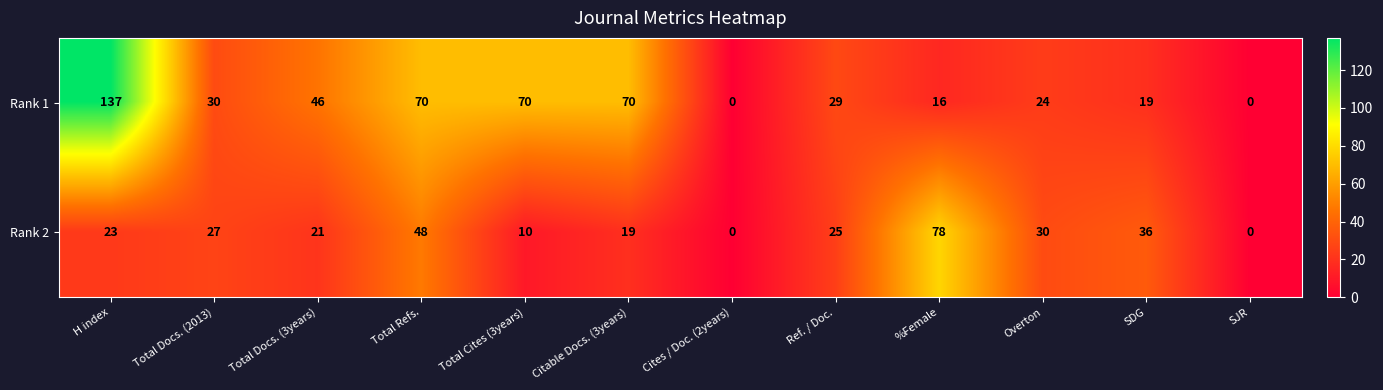

Reading left to right, extract all data points from this chart.

Rank 1: 137	30	46	70	70	70	0	29	16	24	19	0
Rank 2: 23	27	21	48	10	19	0	25	78	30	36	0